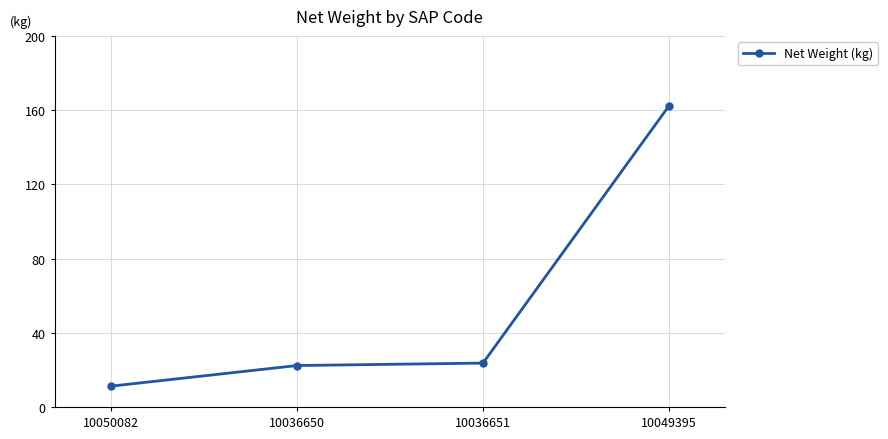

Reading right to left, extract all data points from this chart.

10049395=162.4	10036651=23.7	10036650=22.3	10050082=11.2